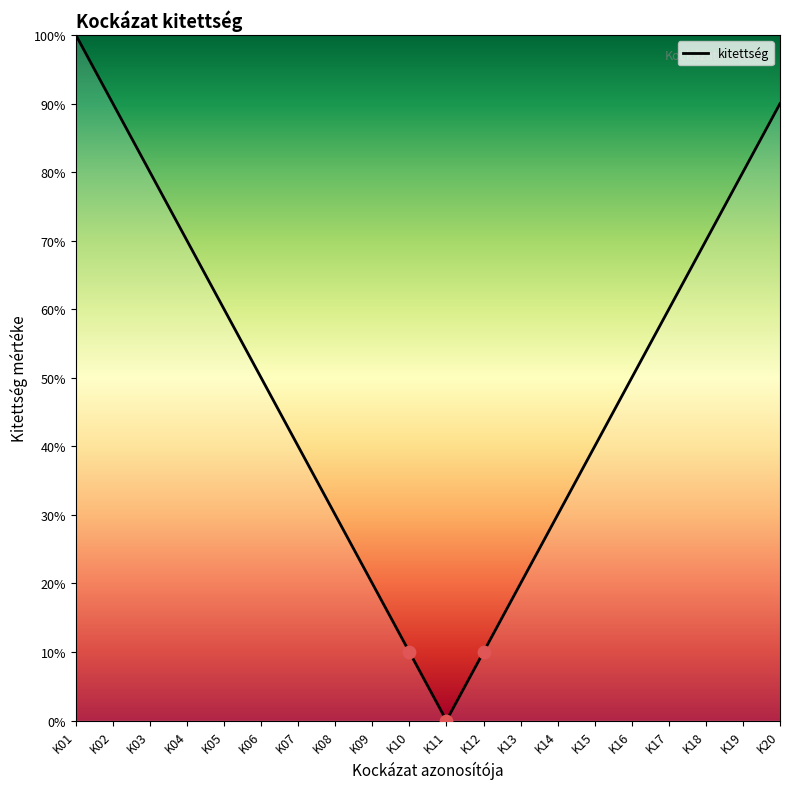

Approximately how many times larger is the value at K06 compared to K02?

0.6